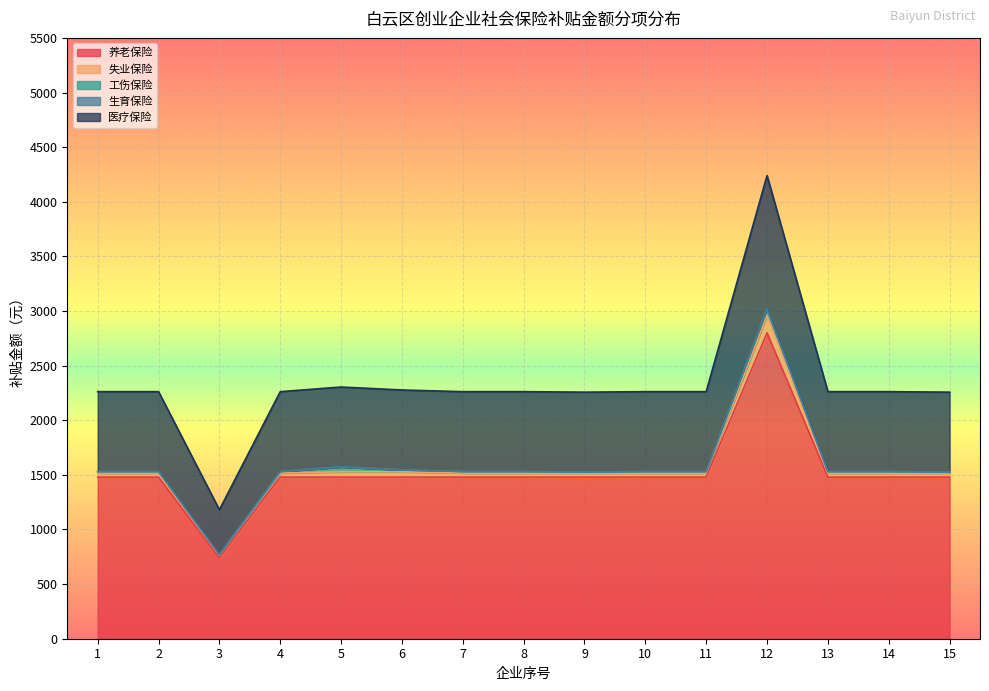

Reading left to right, what are all the values shown in this chart?

养老保险: 1=1479.5	2=1479.5	3=739.8	4=1479.5	5=1479.5	6=1479.5	7=1479.5	8=1479.5	9=1479.5	10=1479.5	11=1479.5	12=2800.0	13=1479.5	14=1479.5	15=1479.5
失业保险: 1=36.8	2=36.8	3=24.0	4=36.8	5=48.0	6=48.0	7=36.8	8=36.8	9=36.8	10=36.8	11=36.8	12=160.0	13=36.8	14=36.8	15=36.8
工伤保险: 1=13.8	2=13.8	3=6.0	4=13.8	5=45.0	6=18.0	7=13.8	8=13.8	9=9.2	10=13.8	11=13.8	12=60.0	13=13.8	14=13.8	15=9.2
生育保险: 1=0.0	2=0.0	3=0.0	4=0.0	5=0.0	6=0.0	7=0.0	8=0.0	9=0.0	10=0.0	11=0.0	12=0.0	13=0.0	14=0.0	15=0.0
医疗保险: 1=731.5	2=731.5	3=410.7	4=731.5	5=731.5	6=731.5	7=731.5	8=731.5	9=731.5	10=731.5	11=731.5	12=1220.0	13=731.5	14=731.5	15=731.5